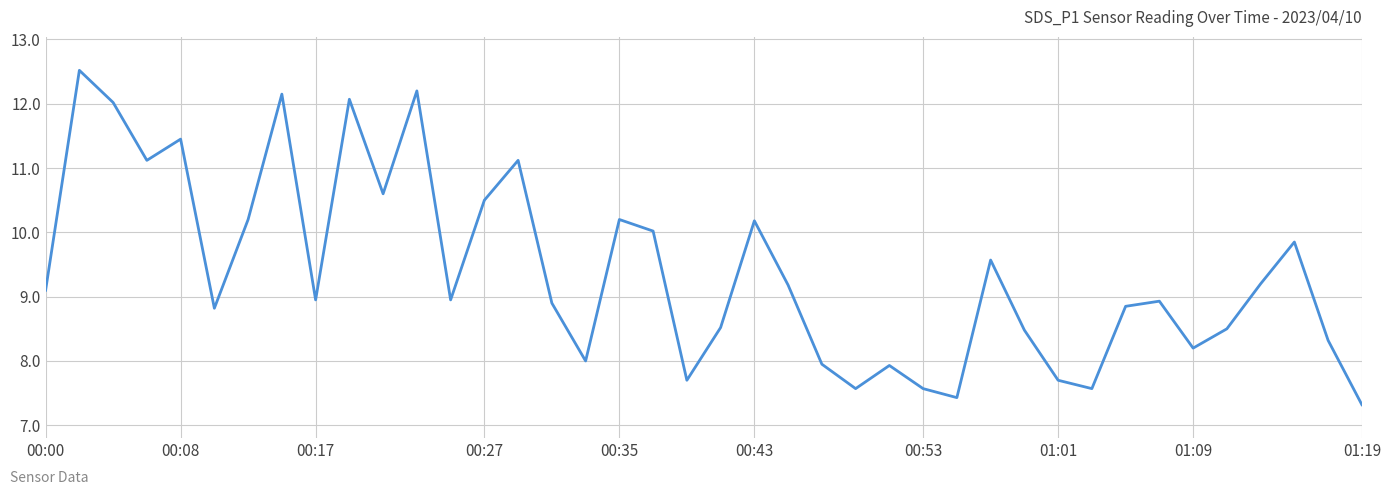

What is the smallest value displayed?

7.3